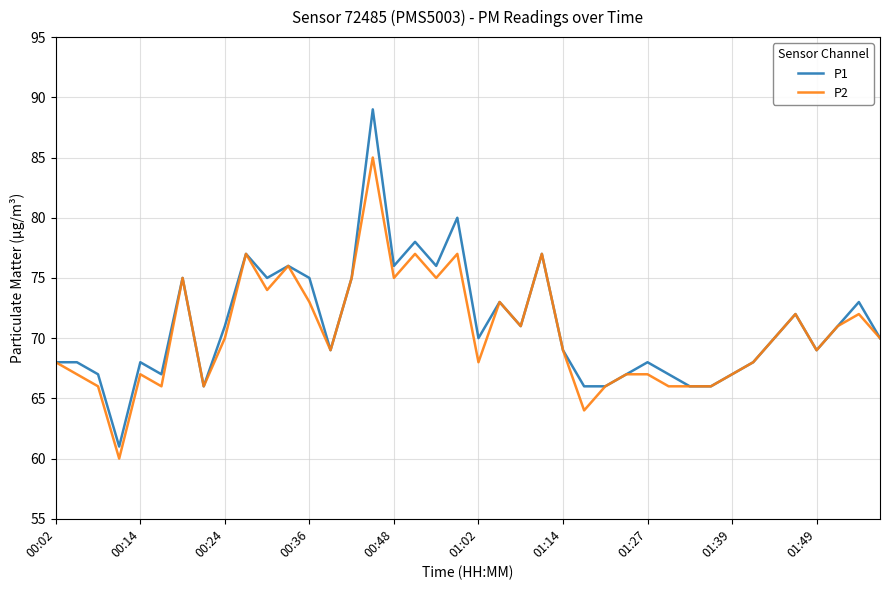

What is the highest value of the P2 series?

85